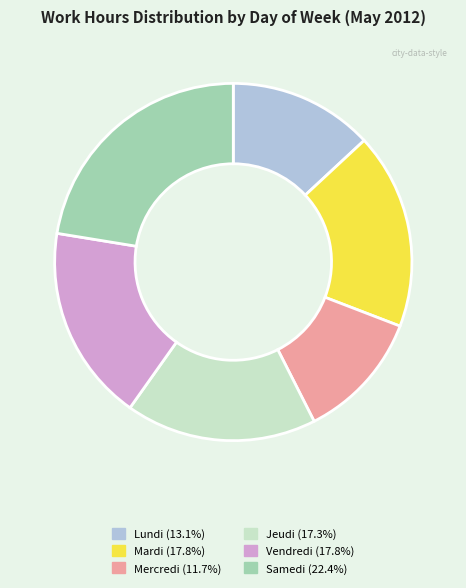

How many slices are in this pie chart?

6